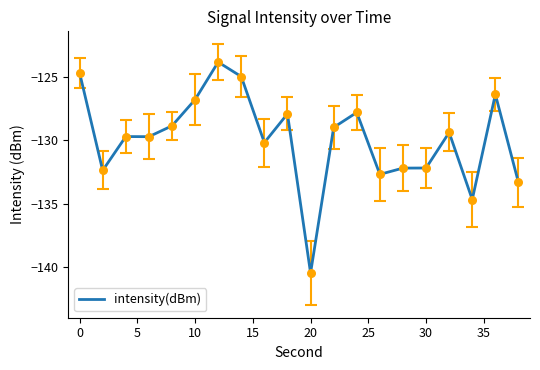

What is the greatest value displayed?

-123.8